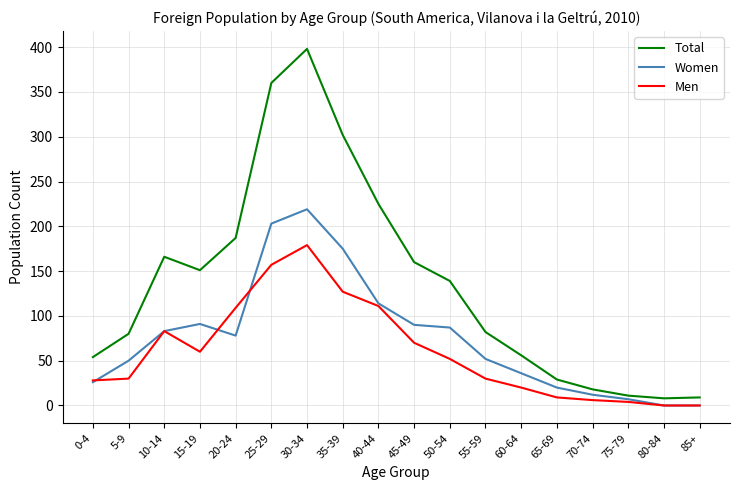

What is the sum of the Women values at 40-44 and 80-84?

114